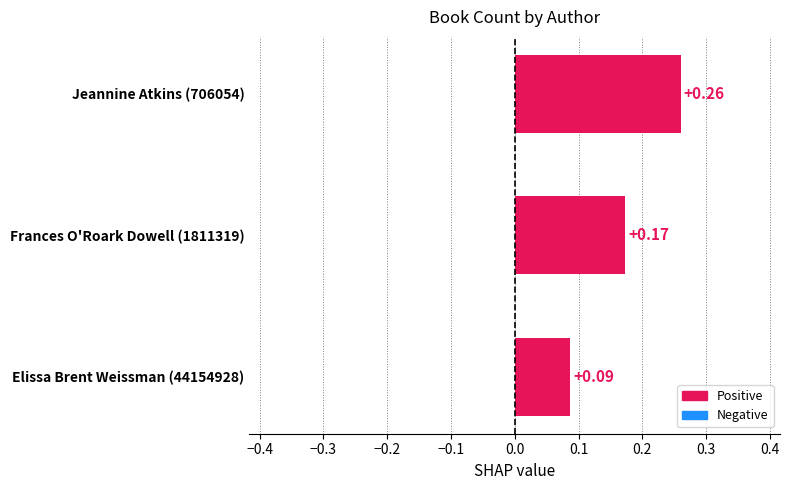

Count the values in the range 0 to 1.

3